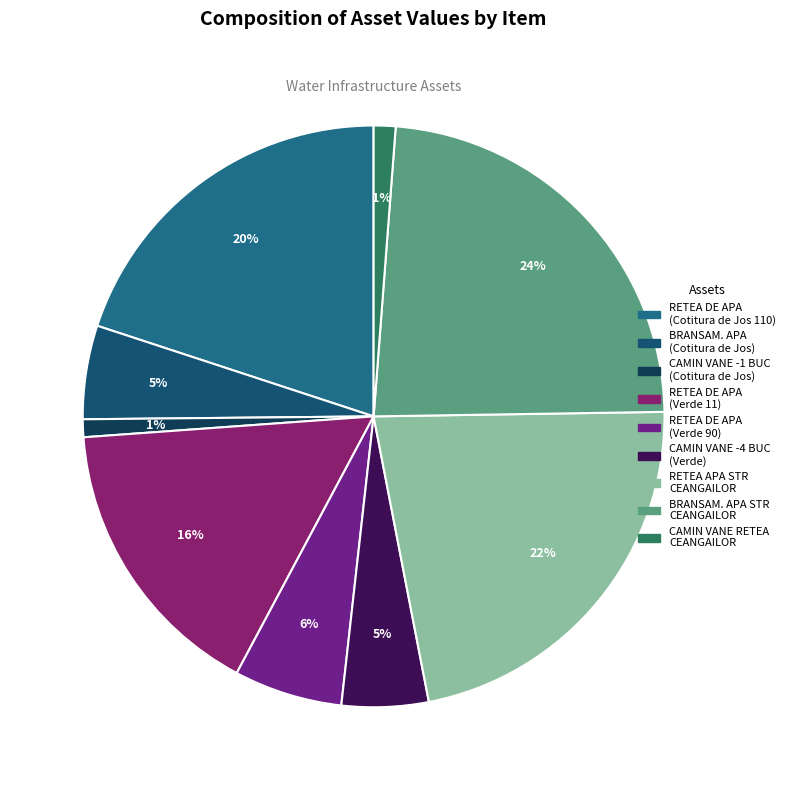

How many segments does this pie chart have?

9